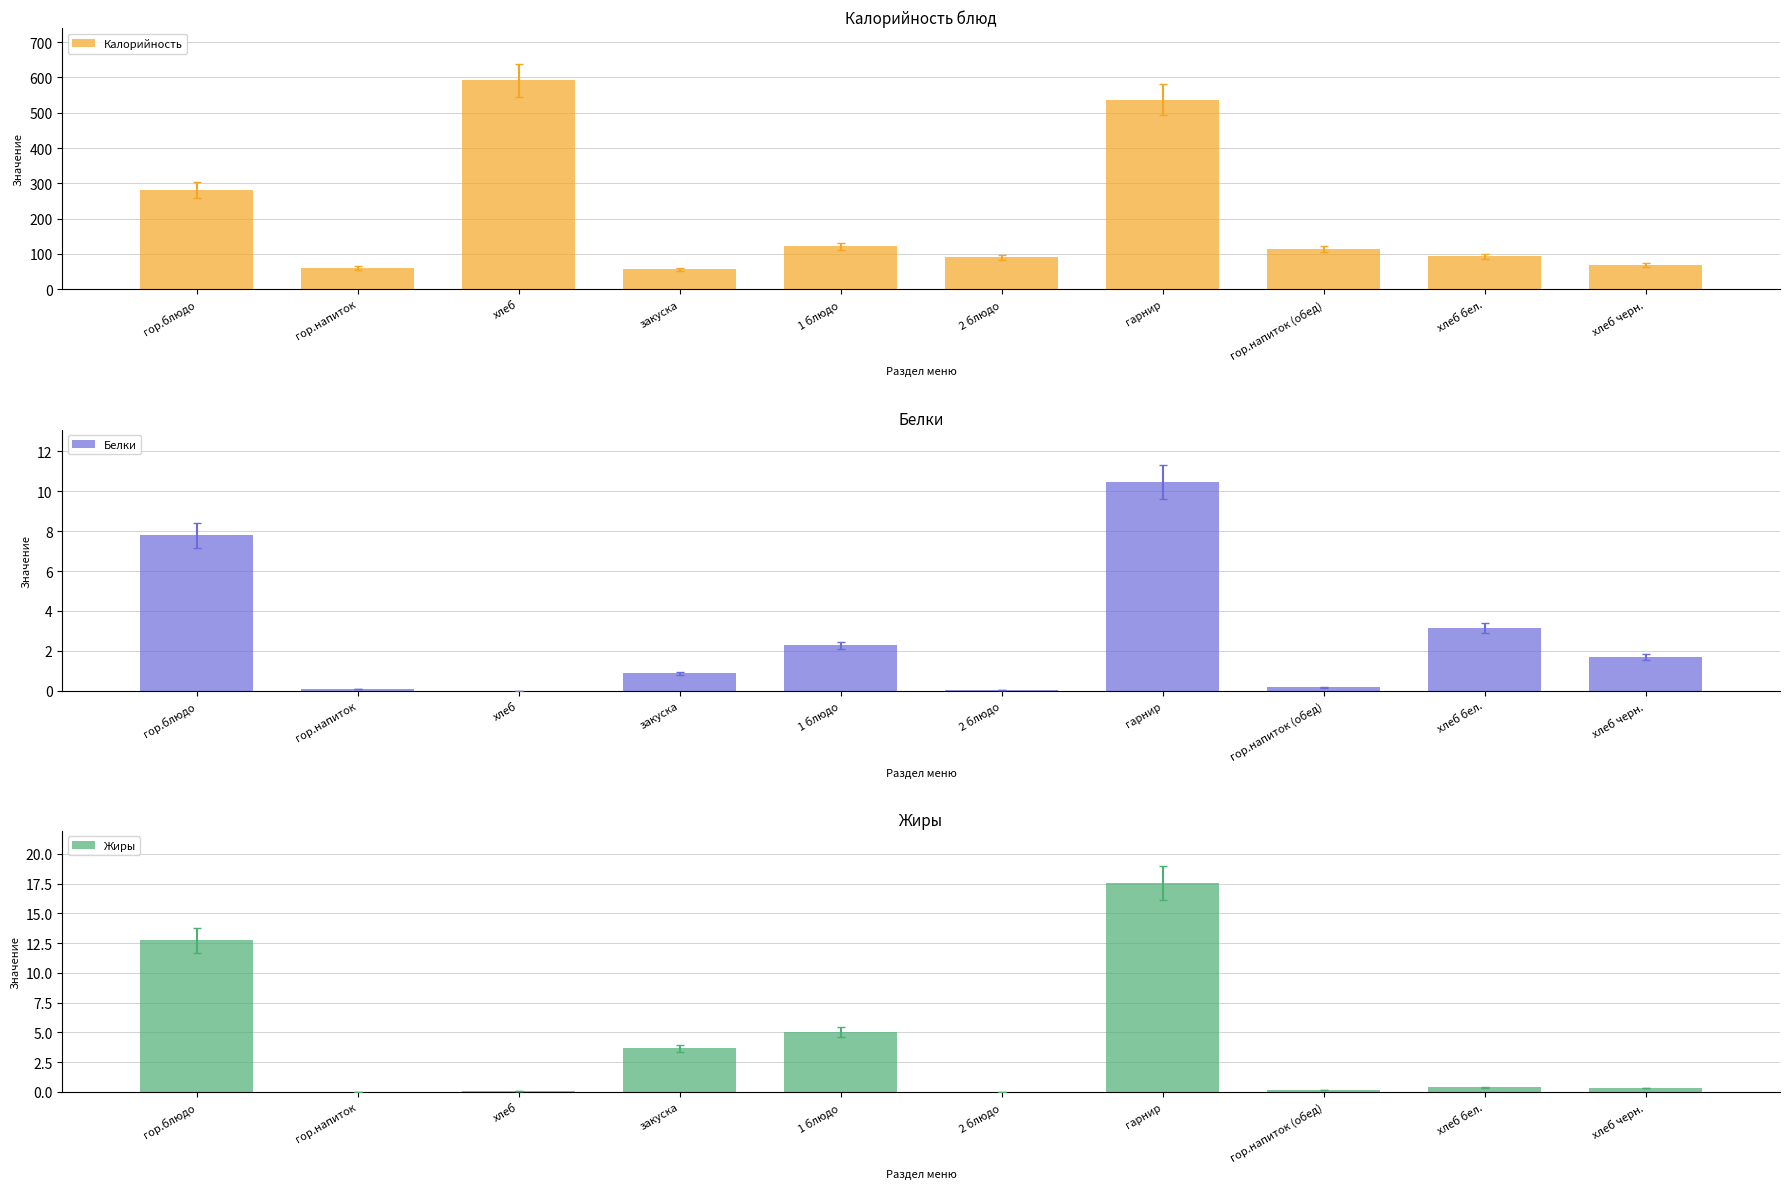

What is the approximate value of Жиры at гор.блюдо?

12.7